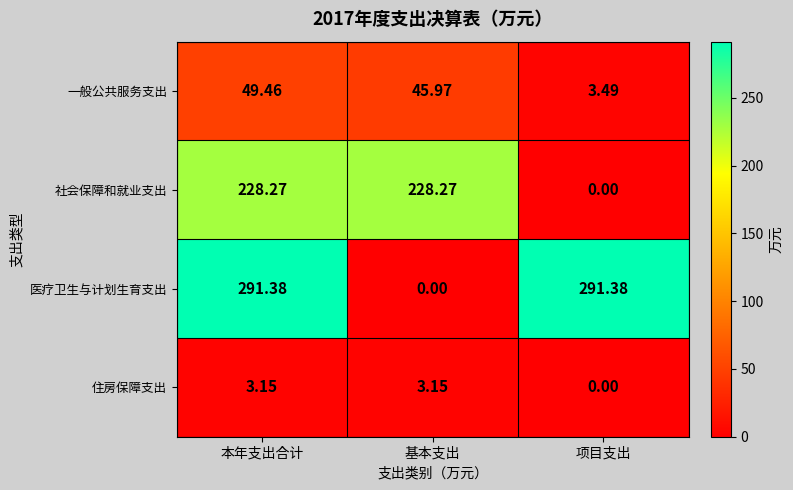

Between 本年支出合计 and 项目支出, which series saw the biggest shift?

社会保障和就业支出